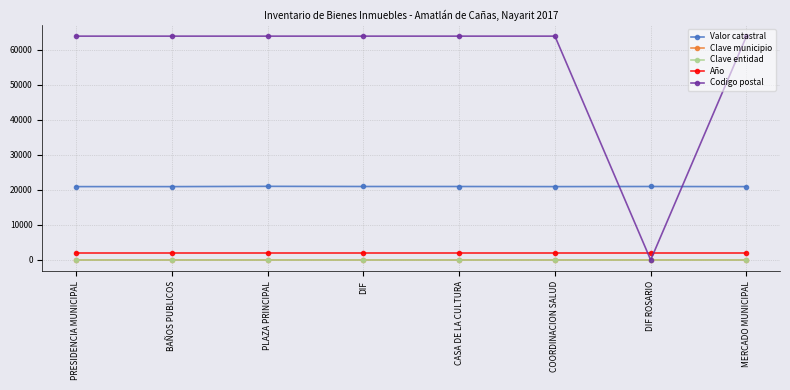

Is the value of Clave municipio at MERCADO MUNICIPAL greater than the value of Año at PRESIDENCIA MUNICIPAL?

No